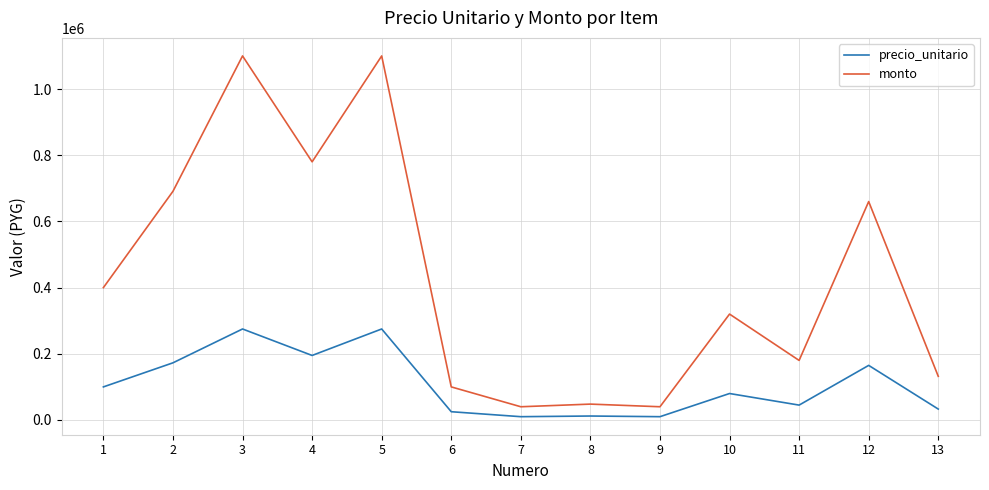

At how many categories does at least one series exceed 446557?

5